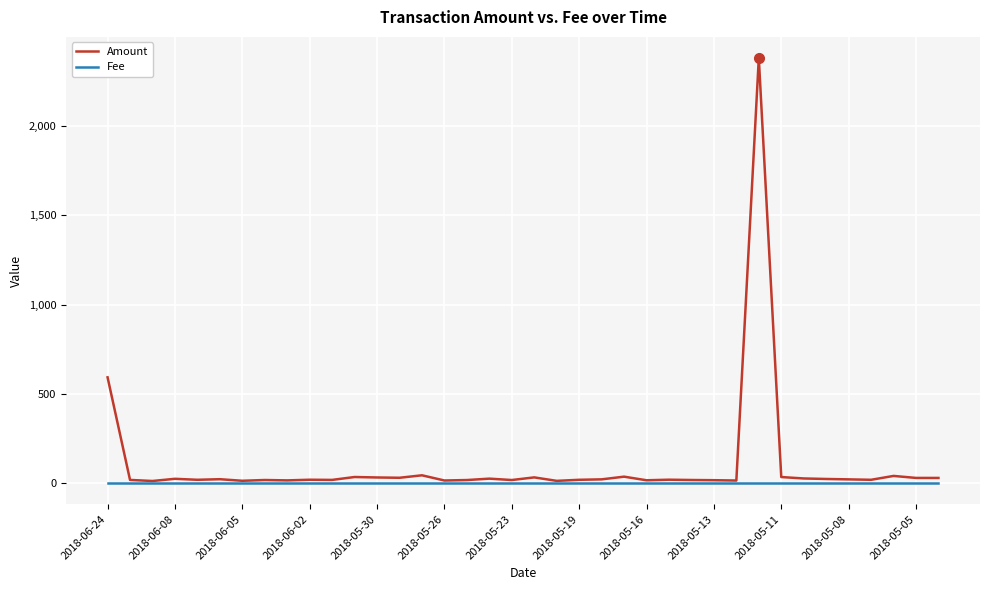

How many series are shown in this chart?

2